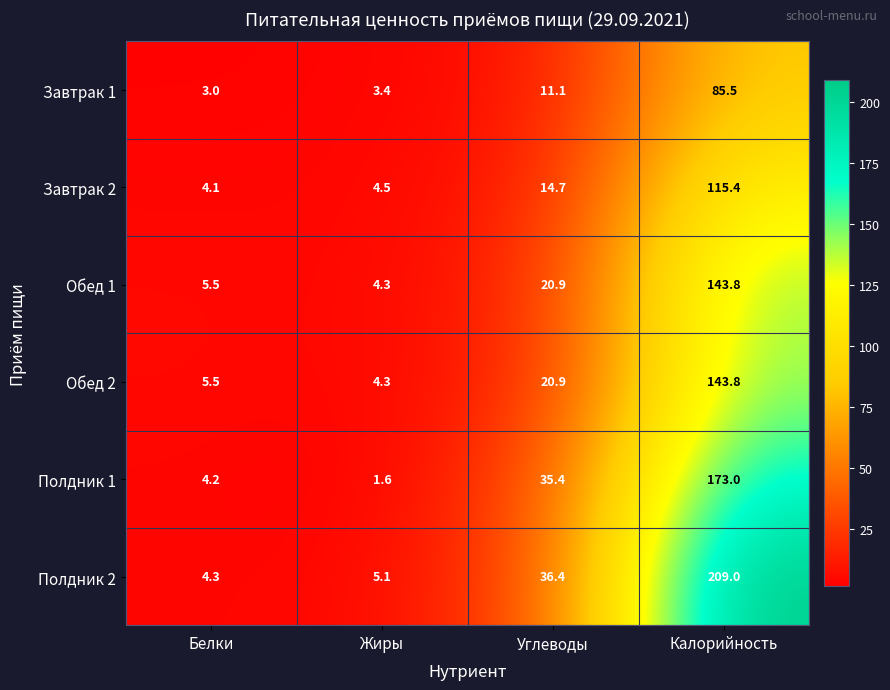

Where does the Обед 2 series first go above 20?

Углеводы